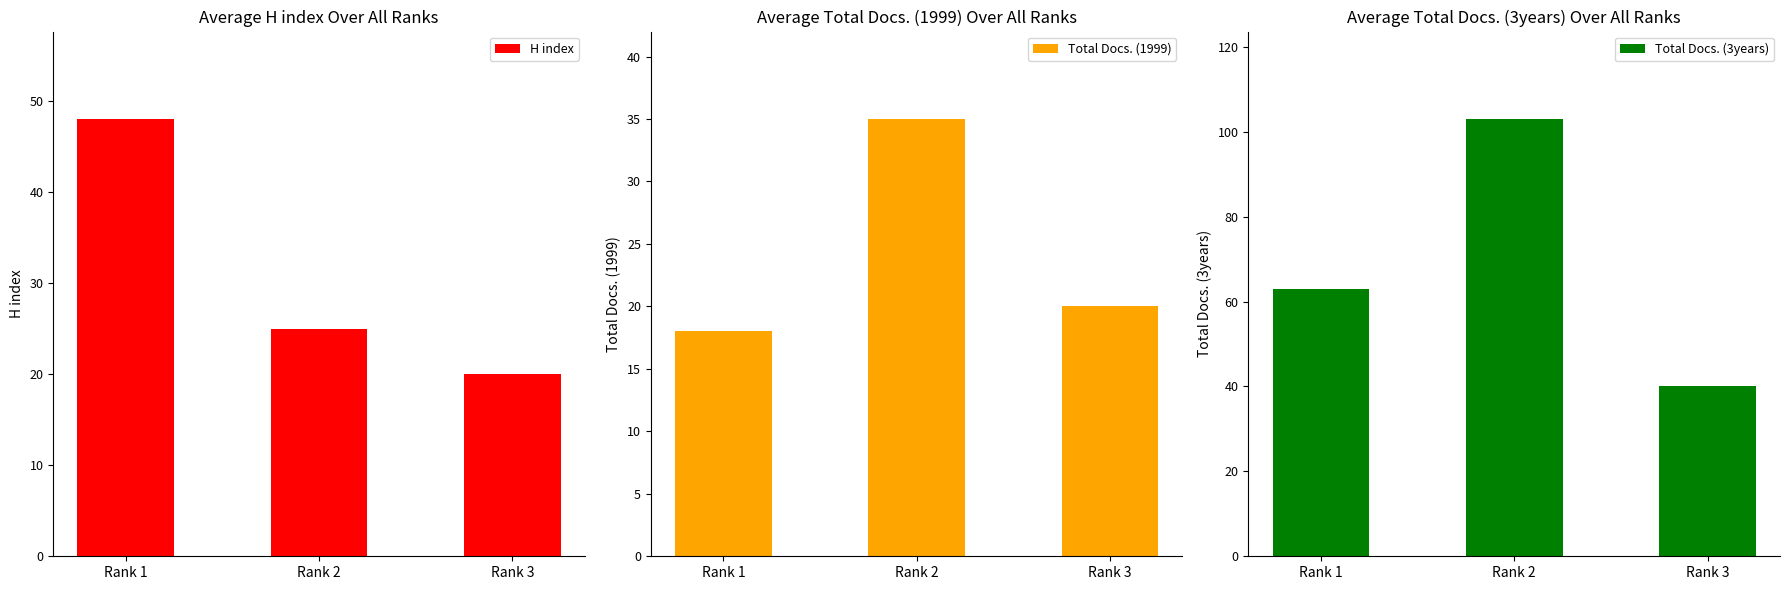

The value of H index at Rank 3 is 20. True or false?

True